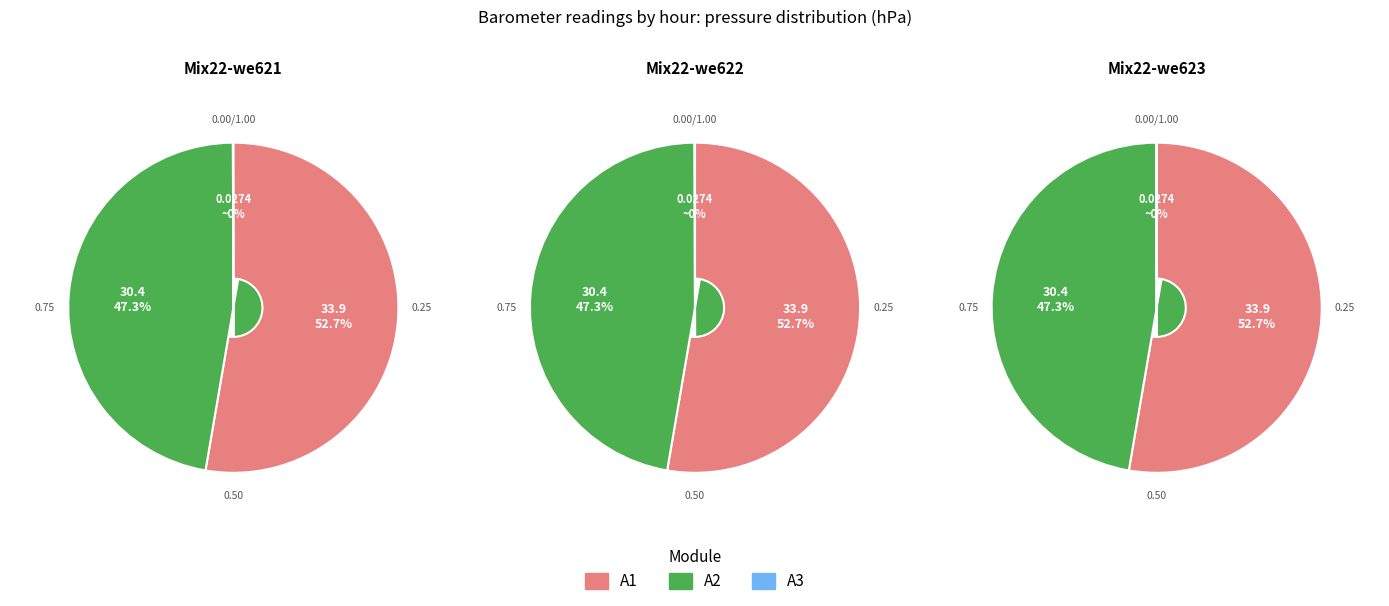

Count the number of slices in the pie.

3